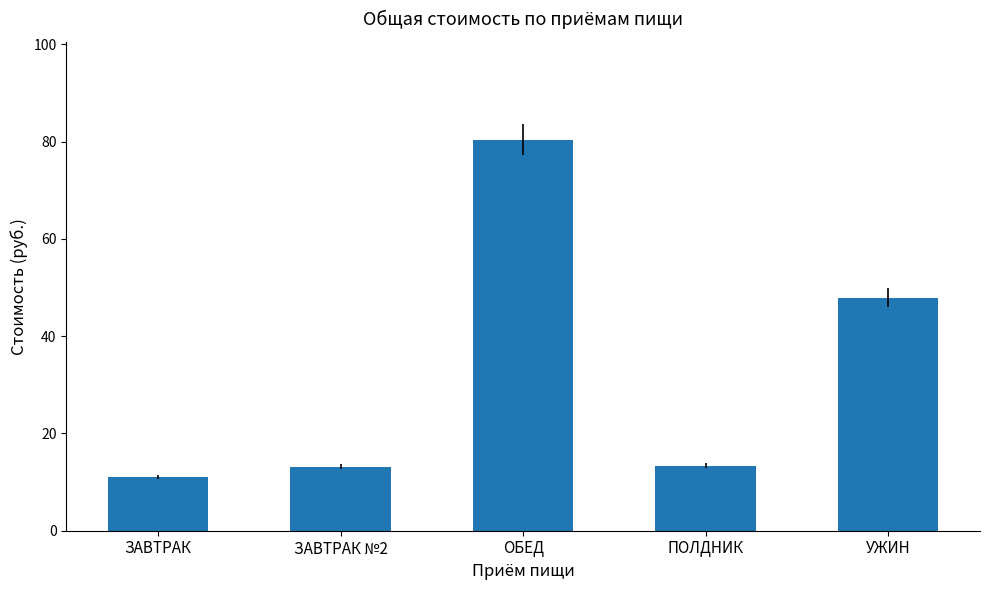

What is the smallest value displayed?

11.0